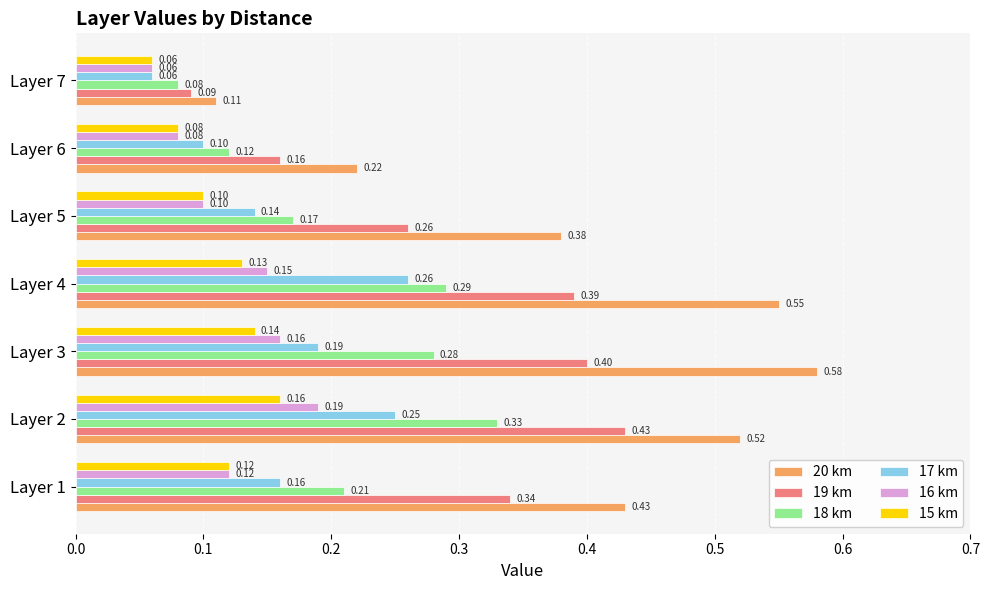

What is the average value of the 20 km series?

0.4